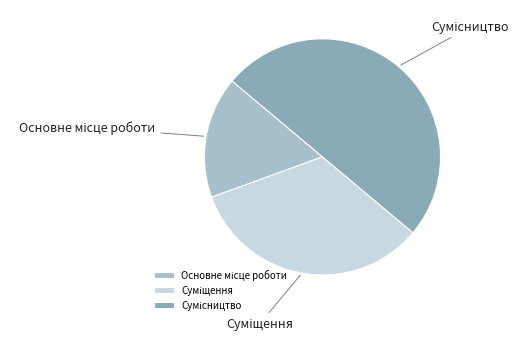

Approximately how many times larger is the value at Сумісництво compared to Основне місце роботи?

3.0